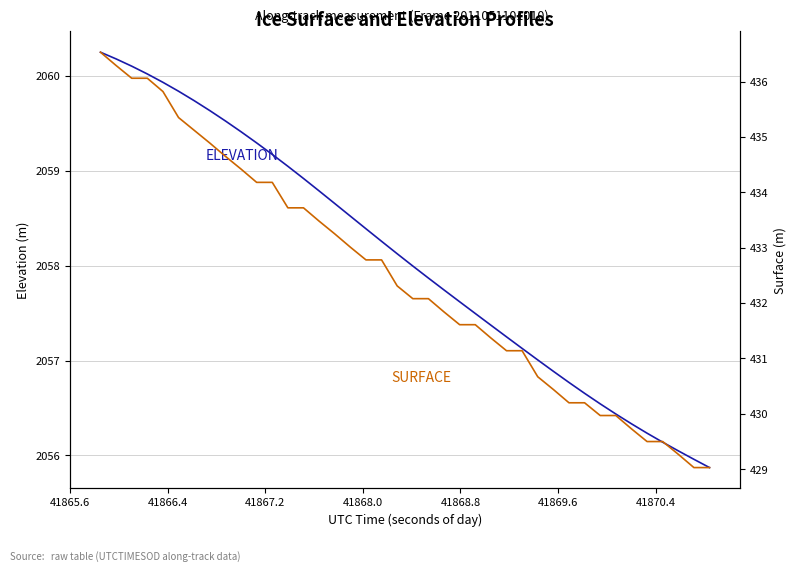

True or false: SURFACE and ELEVATION intersect in this chart.

False